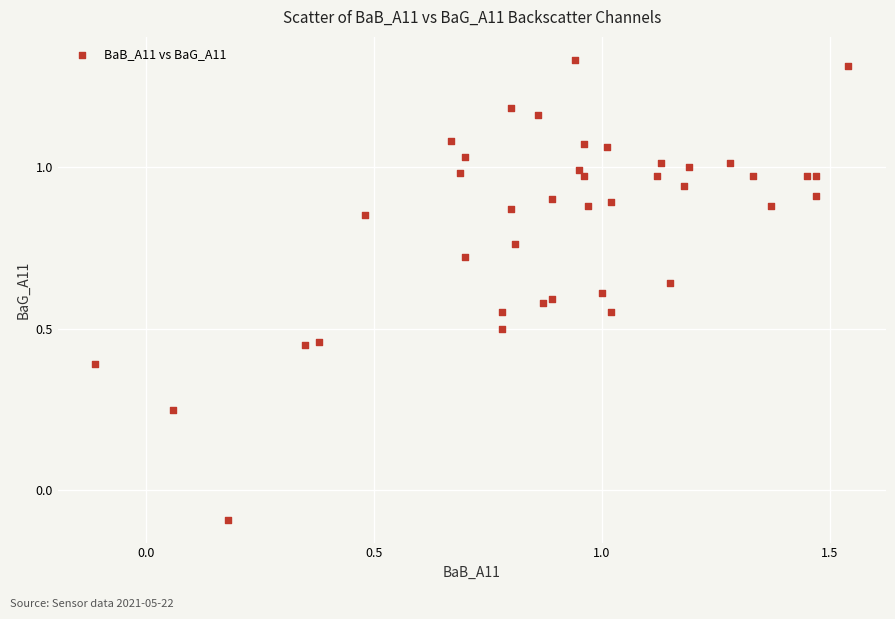

What is the range of X values (max minus min)?

1.7